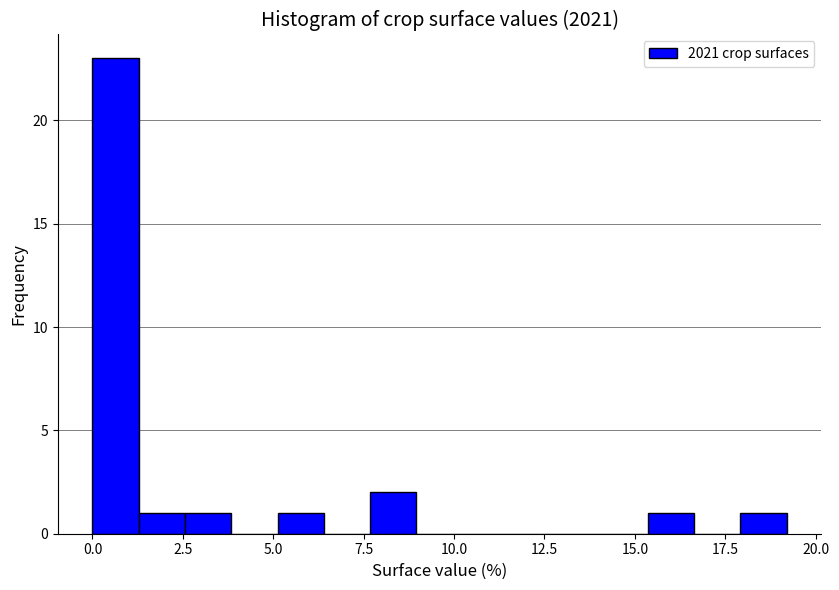

Read against the x-axis, roughly where is the centre of the tallest bar?

0.5